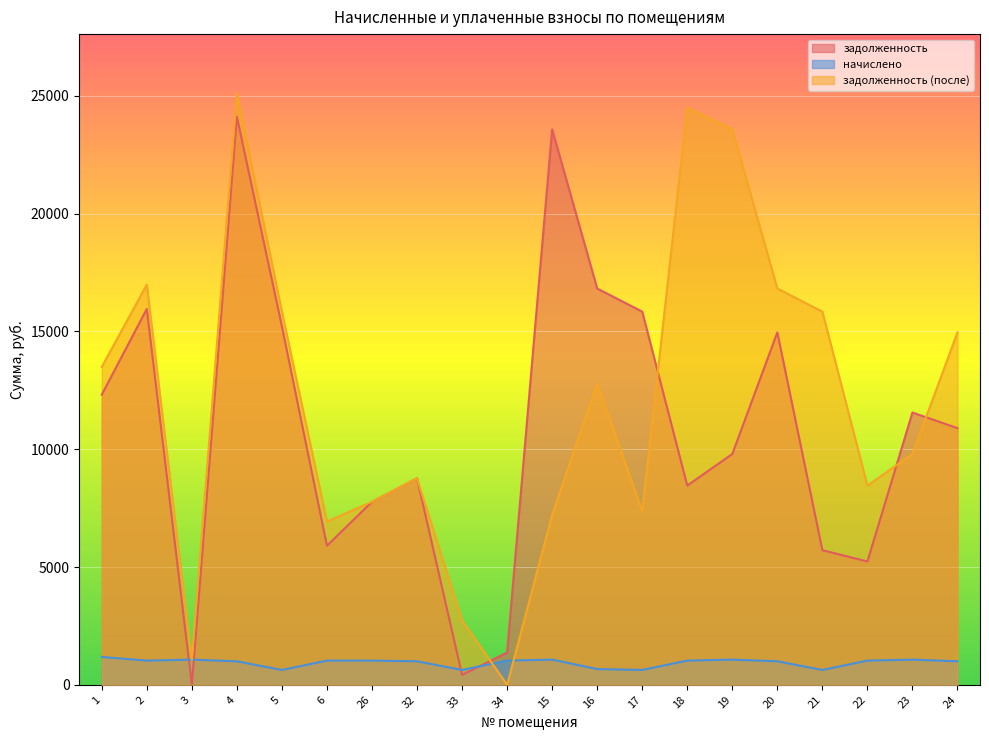

How many values in the начислено series are below 1027?

9